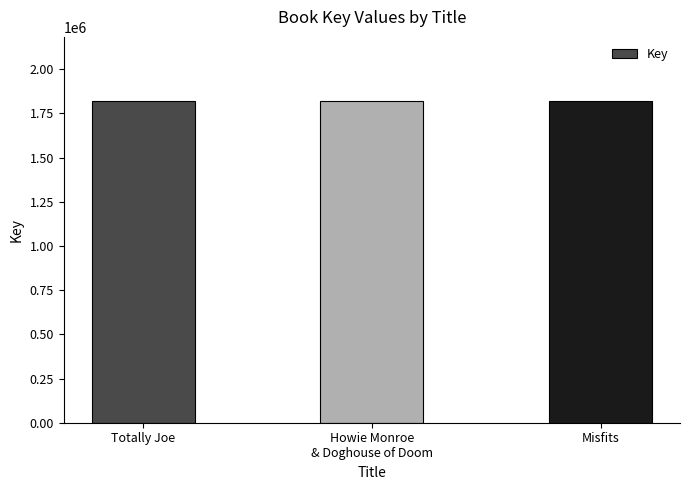

How many series are shown in this chart?

1